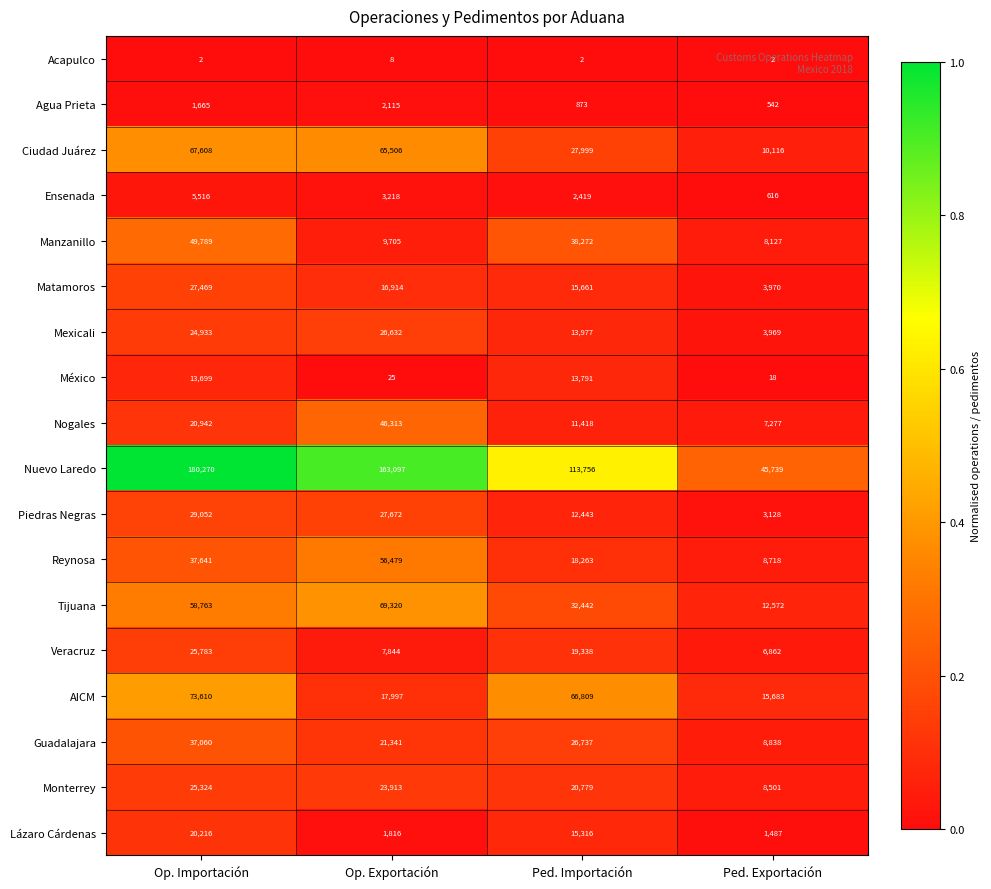

What is the spread (max minus min) of values at Ped. Importación?

113754